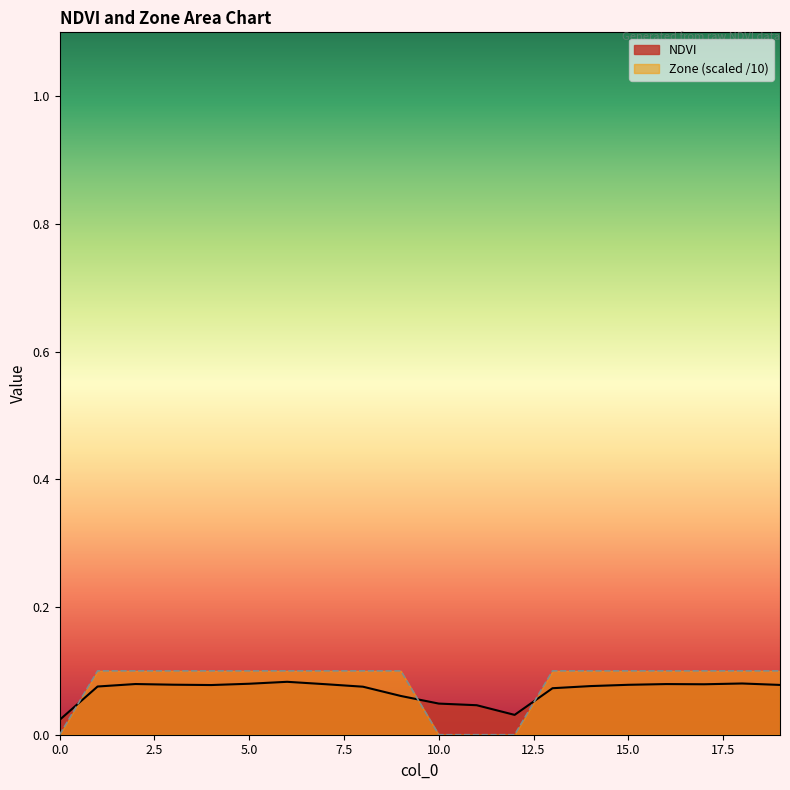

Is the value of Zone at 1 greater than the value of NDVI at 8?

Yes